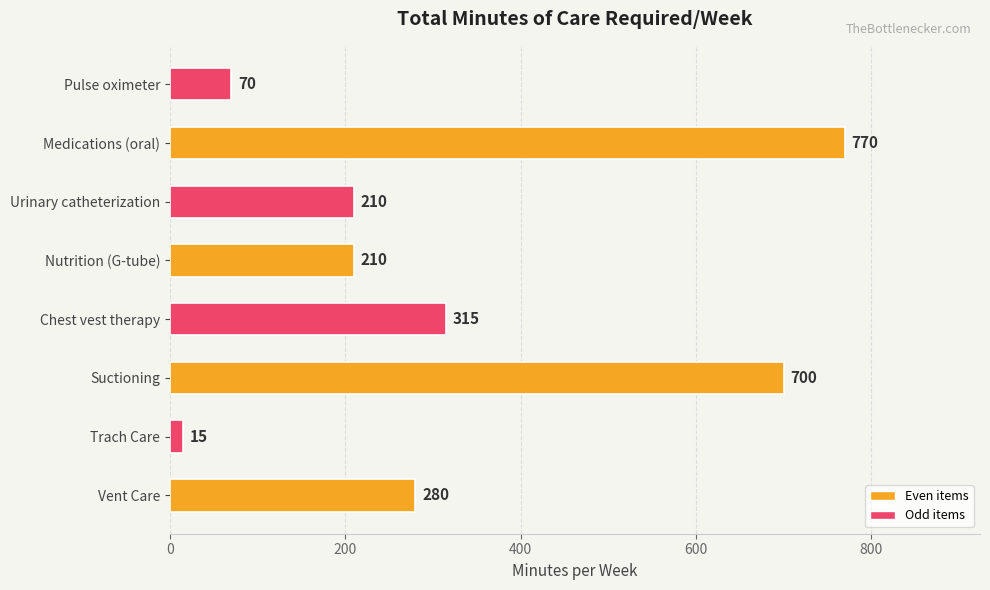

What is the sum of all values?

2570